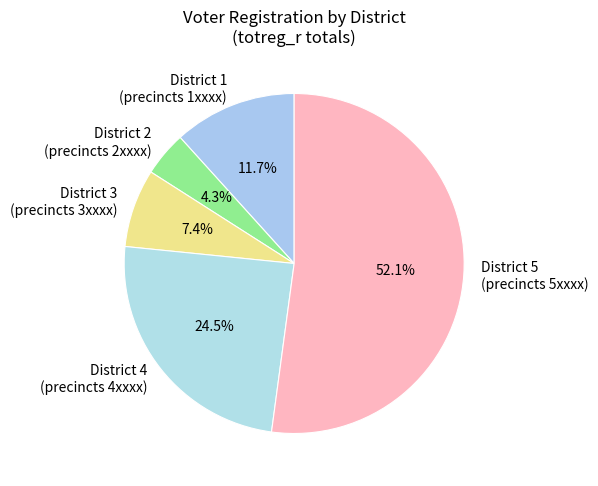

How many segments does this pie chart have?

5